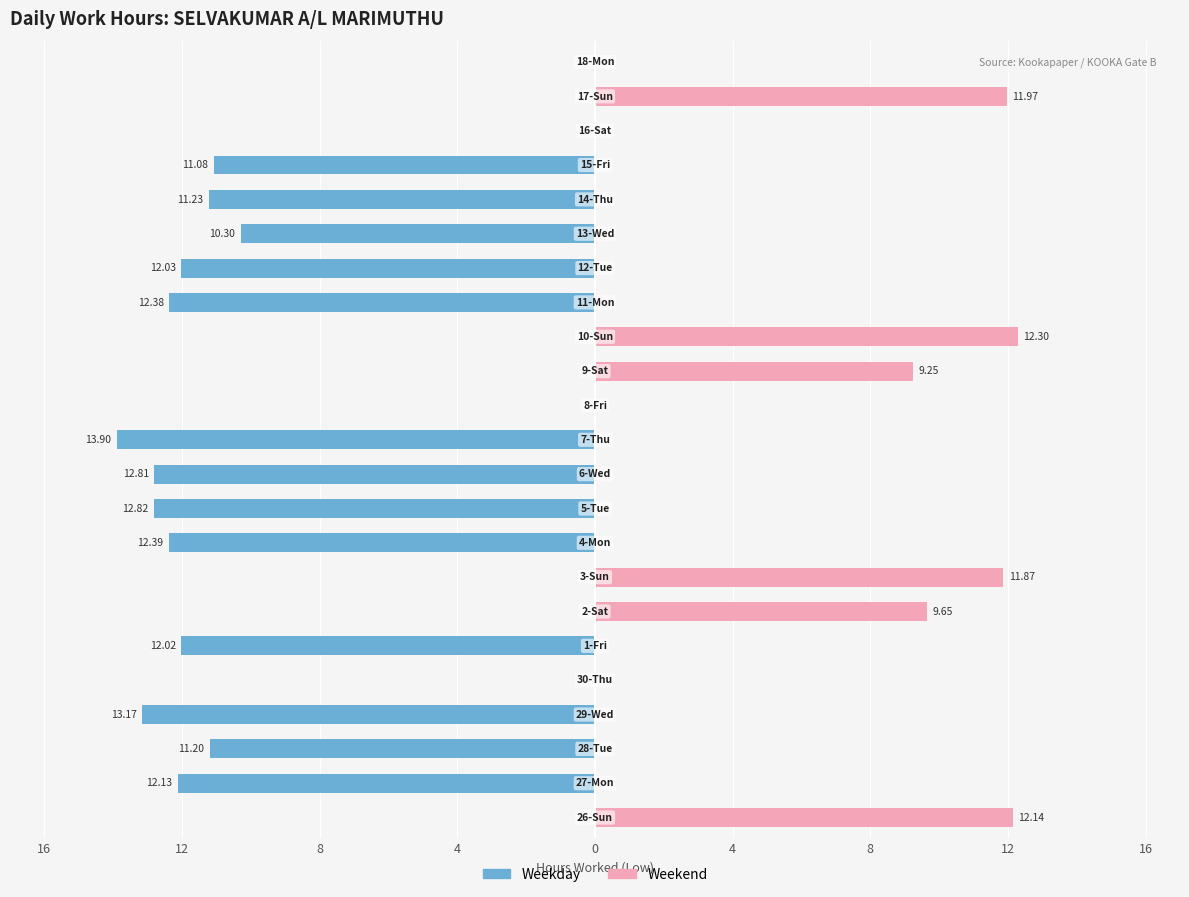

Does the chart contain any negative values?

Yes